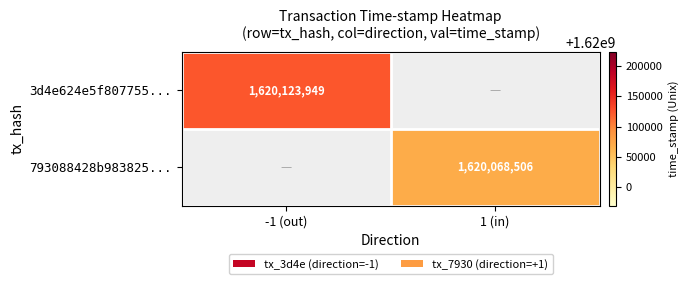

At how many categories does at least one series exceed 1620077457?

1